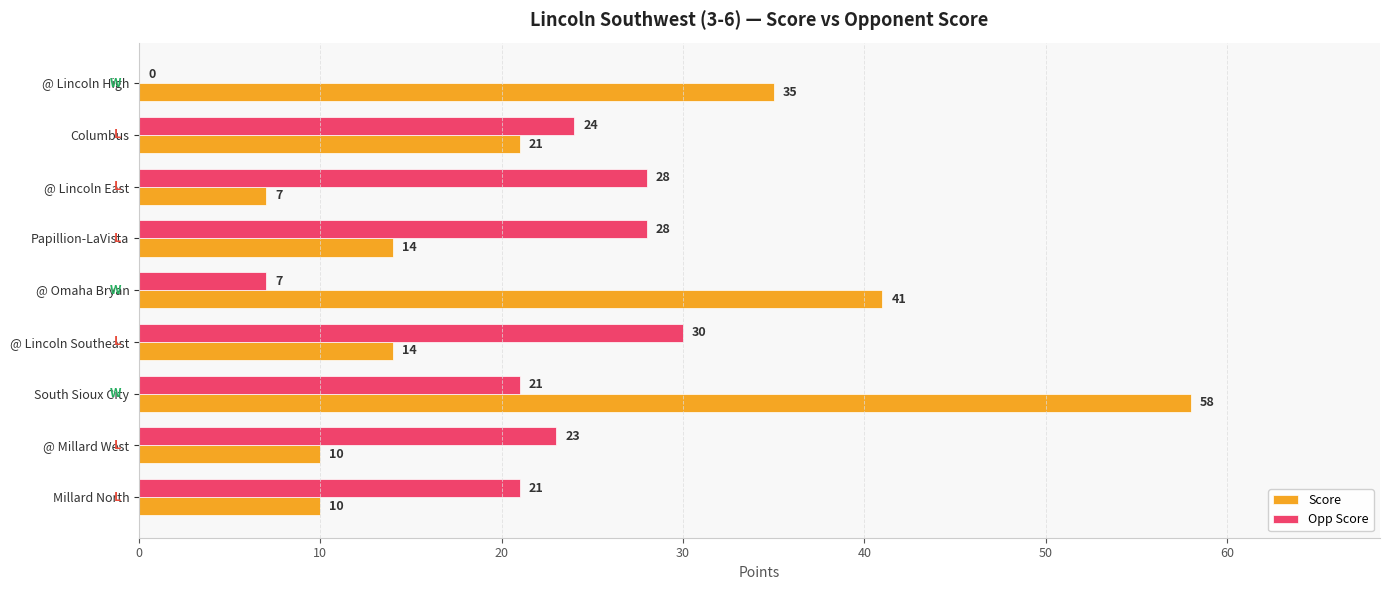

What is the maximum value for Score?

58